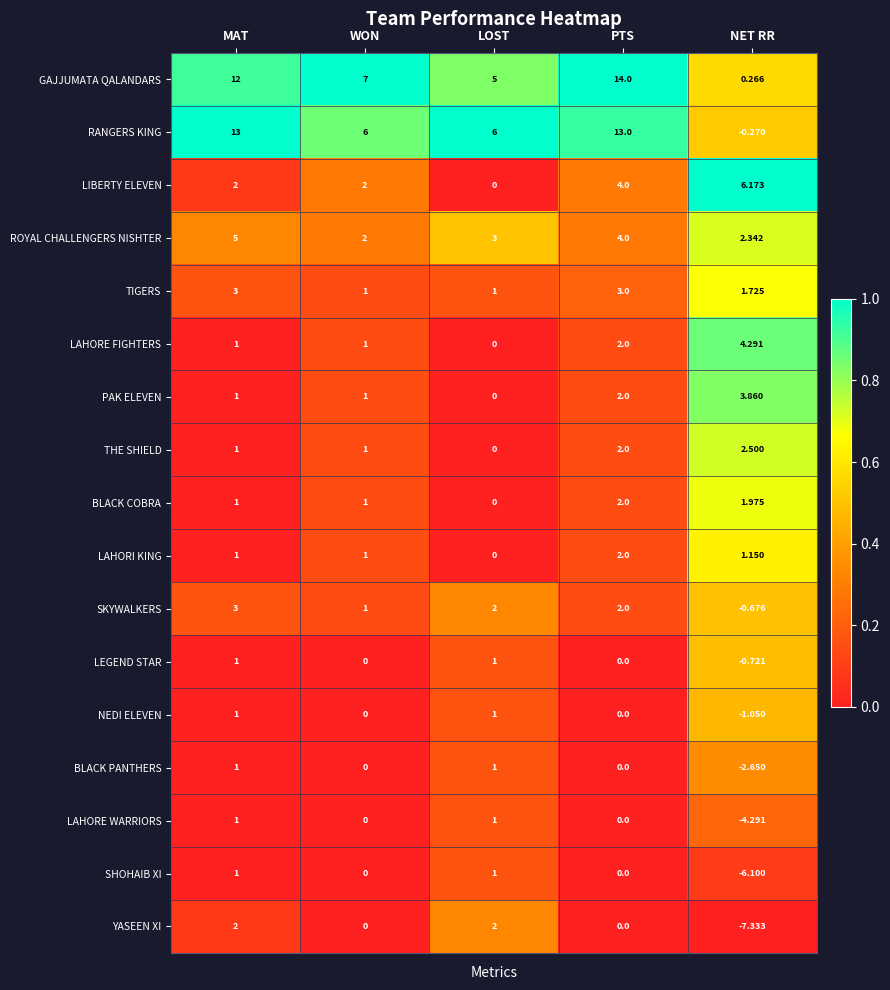

Which series has the largest total across all categories?

GAJJUMATA QALANDARS